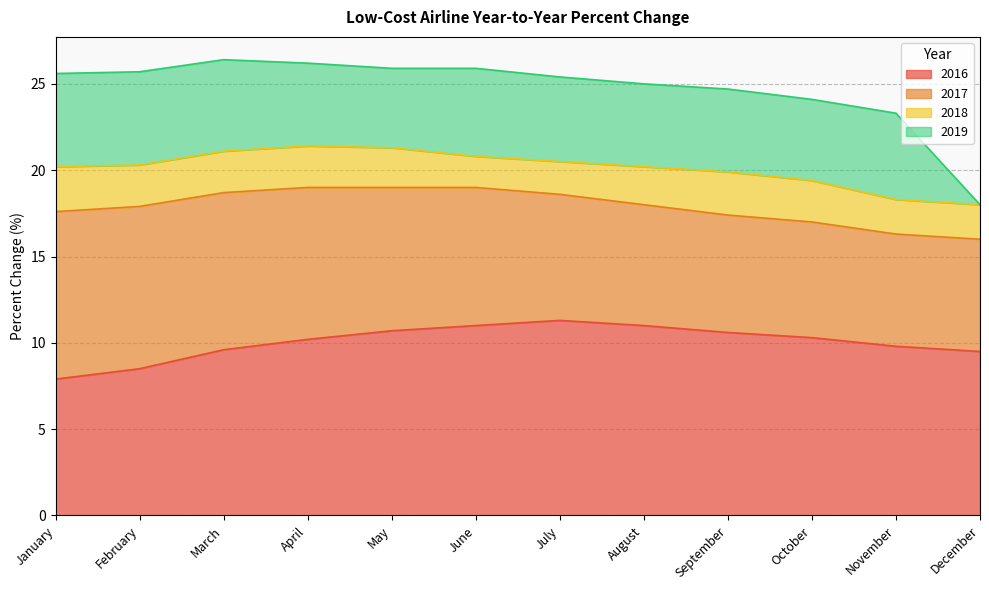

At which category is the sum across all series the highest?

March